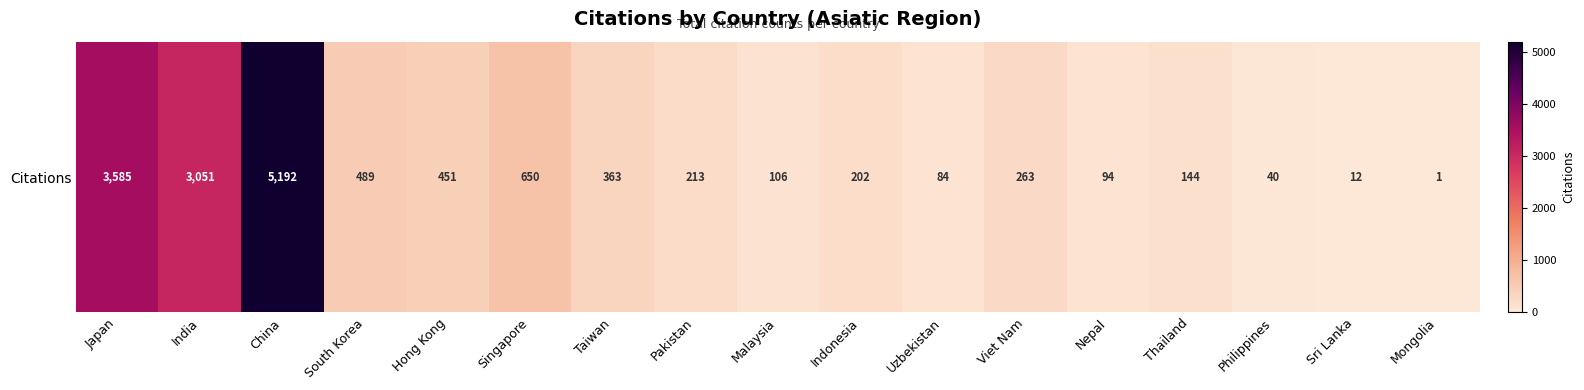

List the labels in order of value, smallest first.

Mongolia, Sri Lanka, Philippines, Uzbekistan, Nepal, Malaysia, Thailand, Indonesia, Pakistan, Viet Nam, Taiwan, Hong Kong, South Korea, Singapore, India, Japan, China